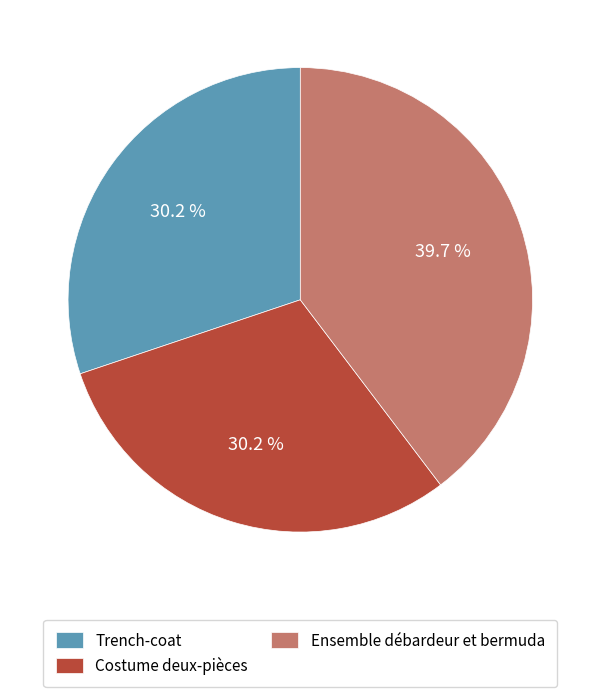

Is Ensemble débardeur et bermuda the majority of the pie?

No